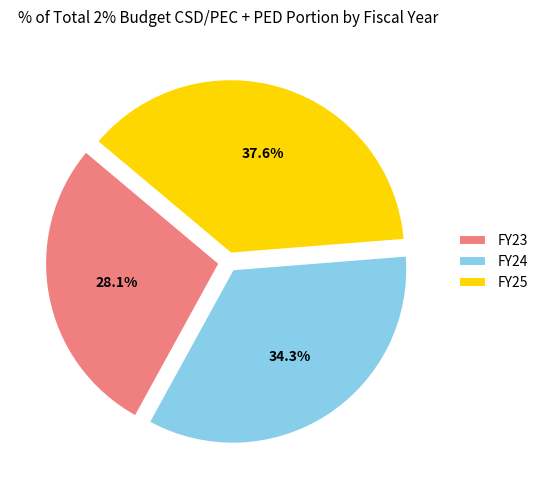

Which category has the smallest portion of the pie?

FY23